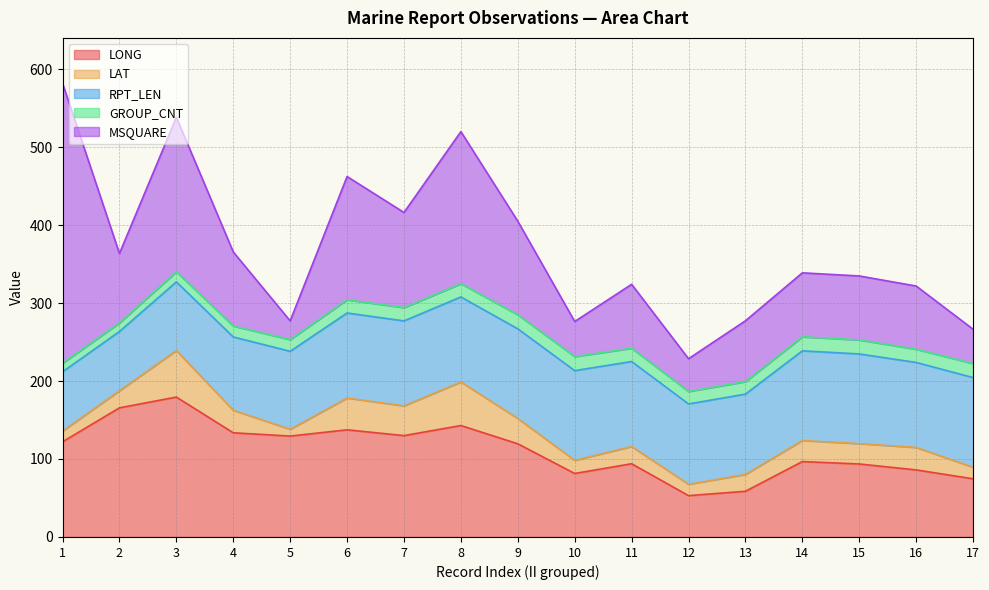

What is the minimum value for RPT_LEN?

76.0